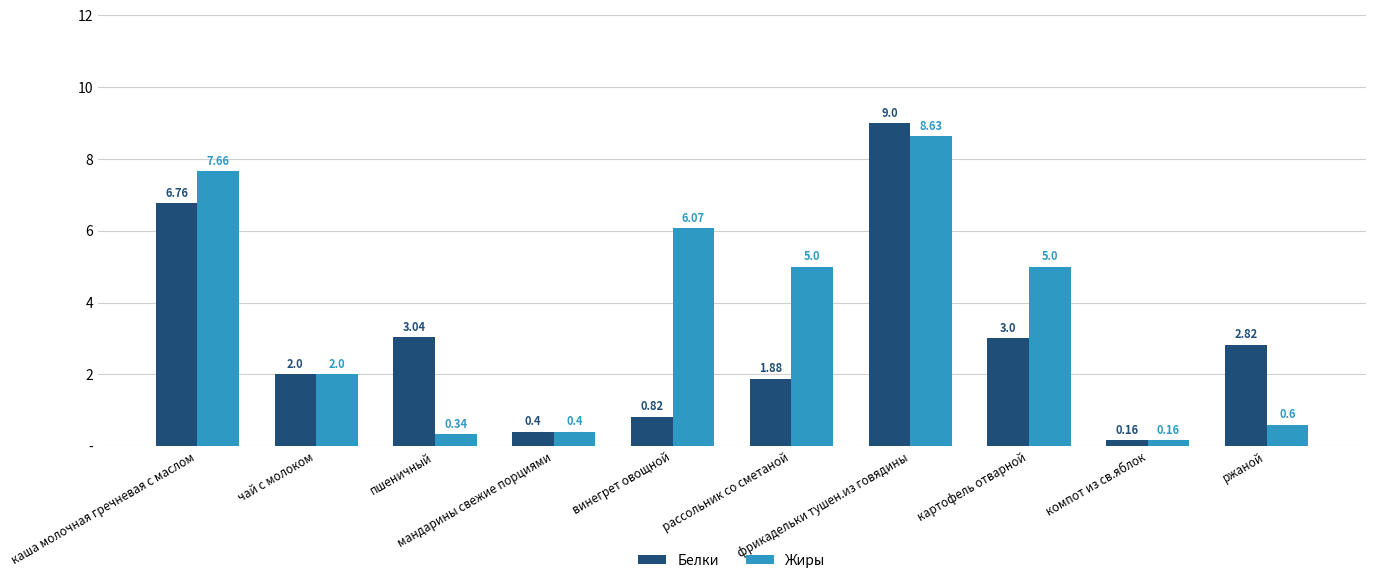

What are all the series names shown in the legend?

Белки, Жиры